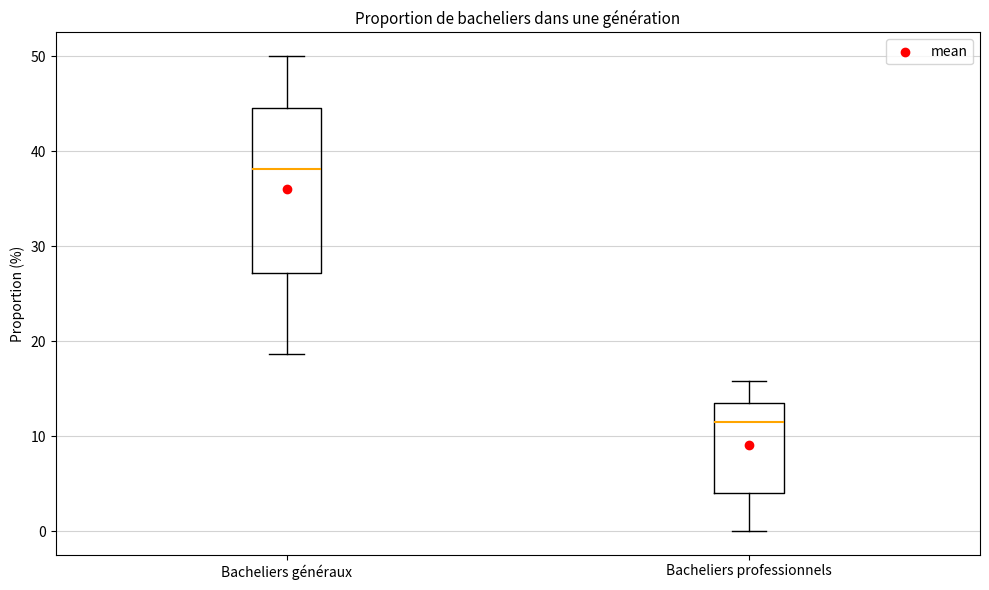

Where is the upper edge of the box for Bacheliers généraux on the y-axis? The values are not printed on the chart, so give them approximately, as read against the axis.

45